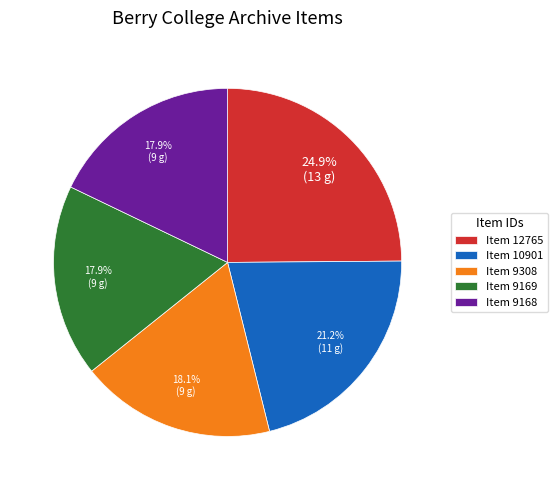

To the nearest percent, what portion does Item 9308 represent?

18%